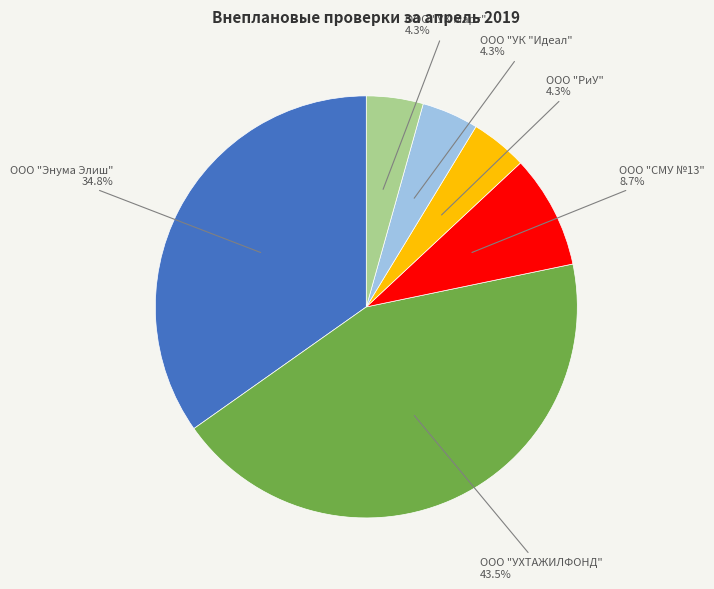

What is the ratio of the value at ООО "УК Март" to the value at ООО "СМУ №13"?

0.5